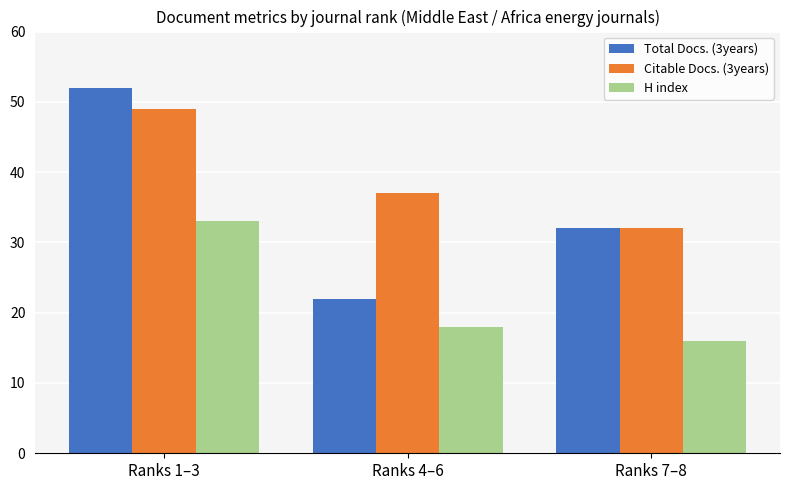

What is the highest value of the Citable Docs. (3years) series?

49